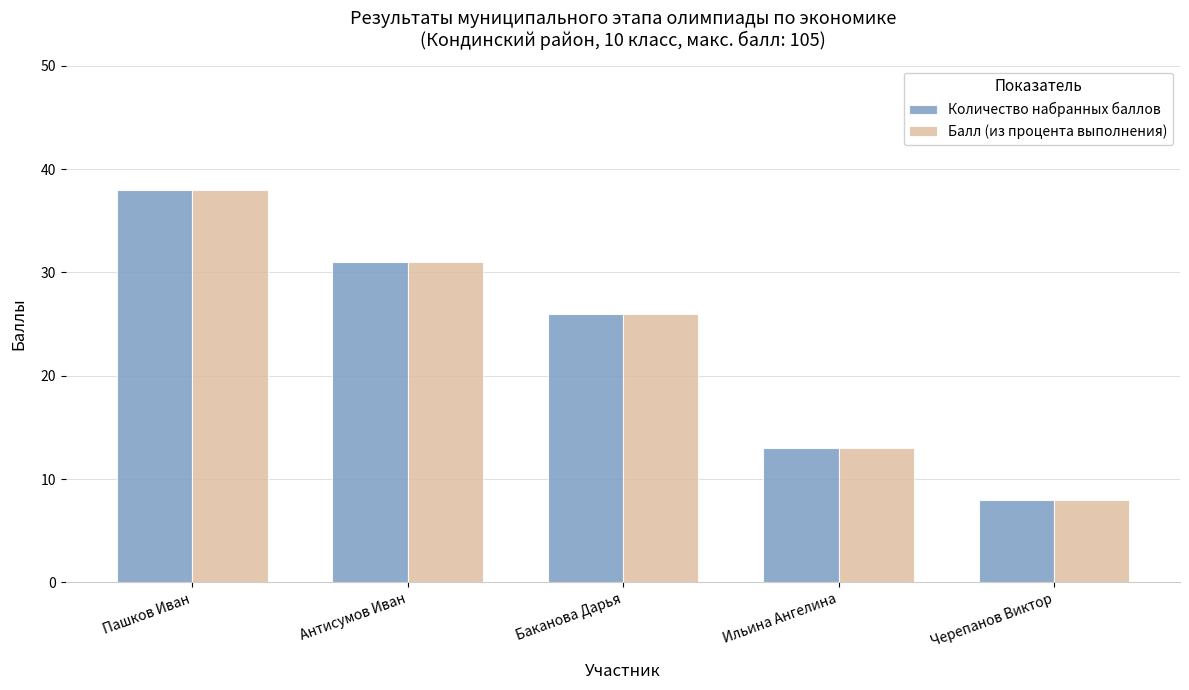

What is the label of the 3rd bar from the left?

Баканова Дарья